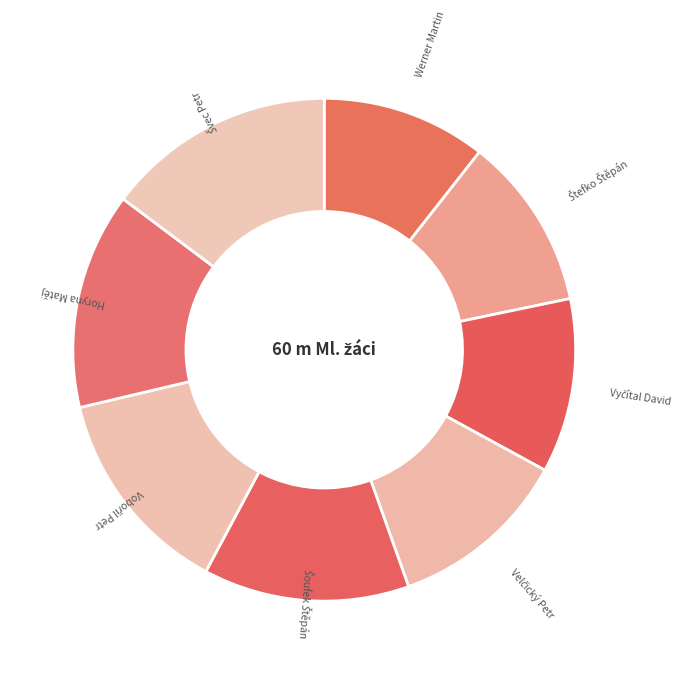

True or false: Horyna Matěj accounts for 14% of the total.

True